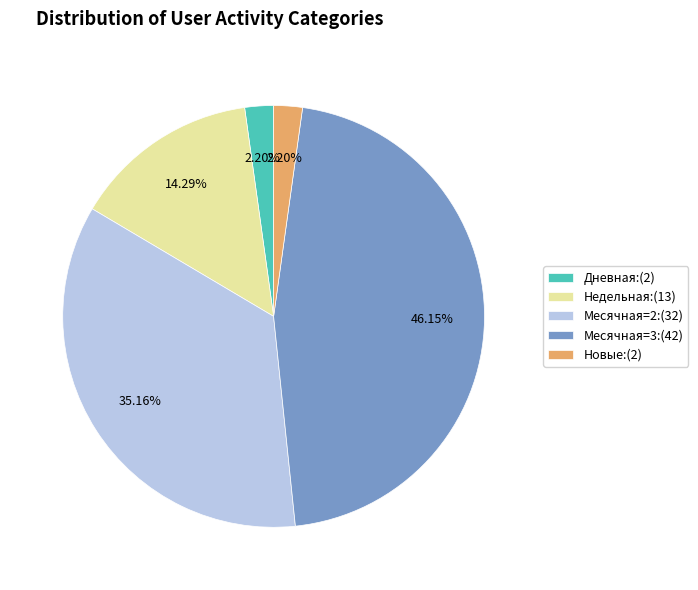

Does any single category account for the majority?

No